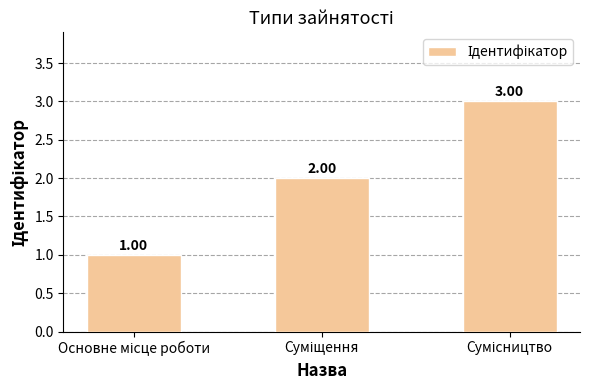

Reading left to right, list all the values displayed in this chart.

1	2	3